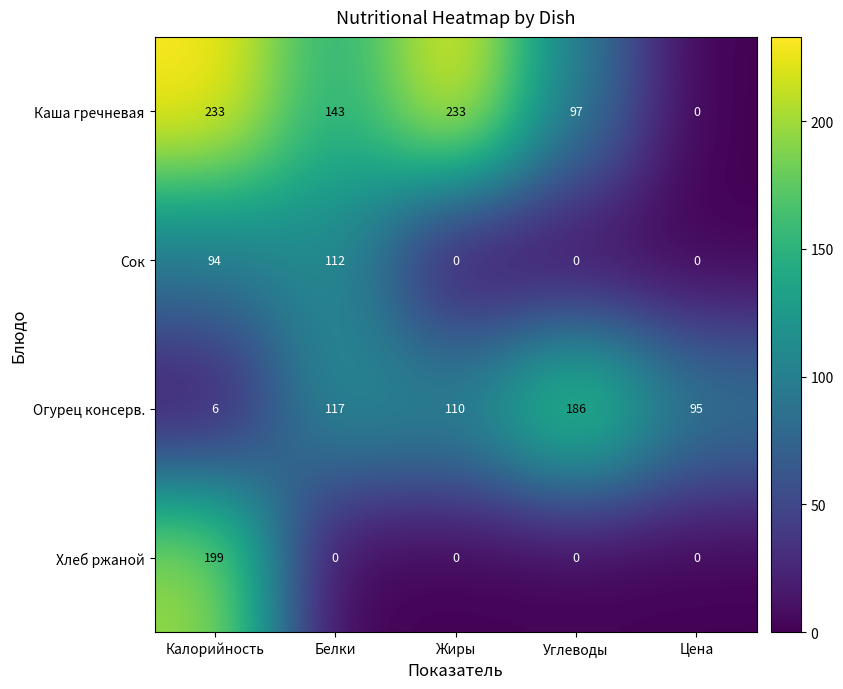

Which series has the widest spread of values?

Каша гречневая